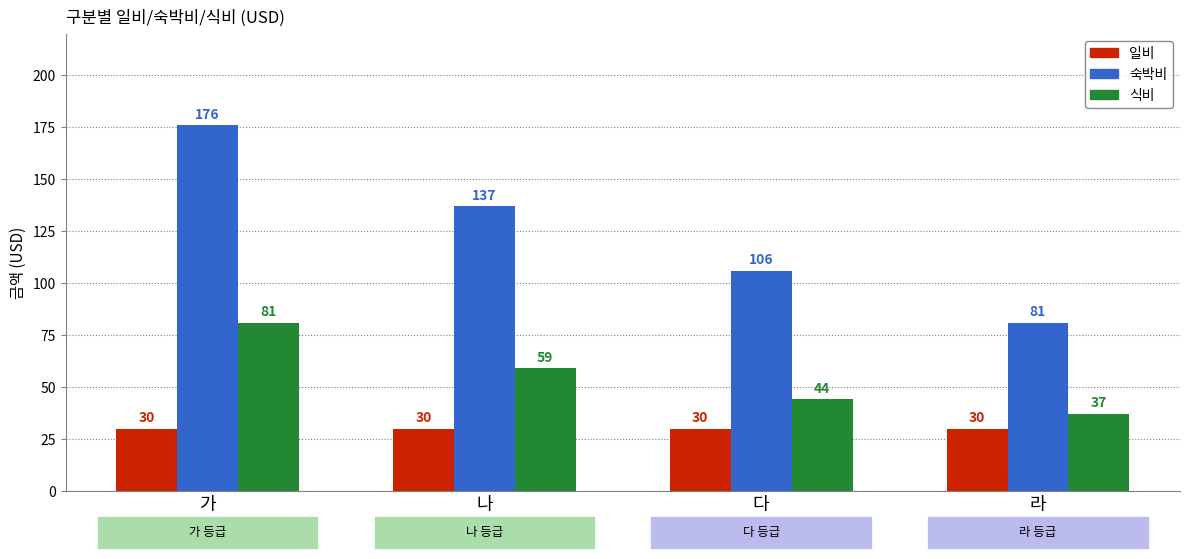

What is the greatest value displayed?

176